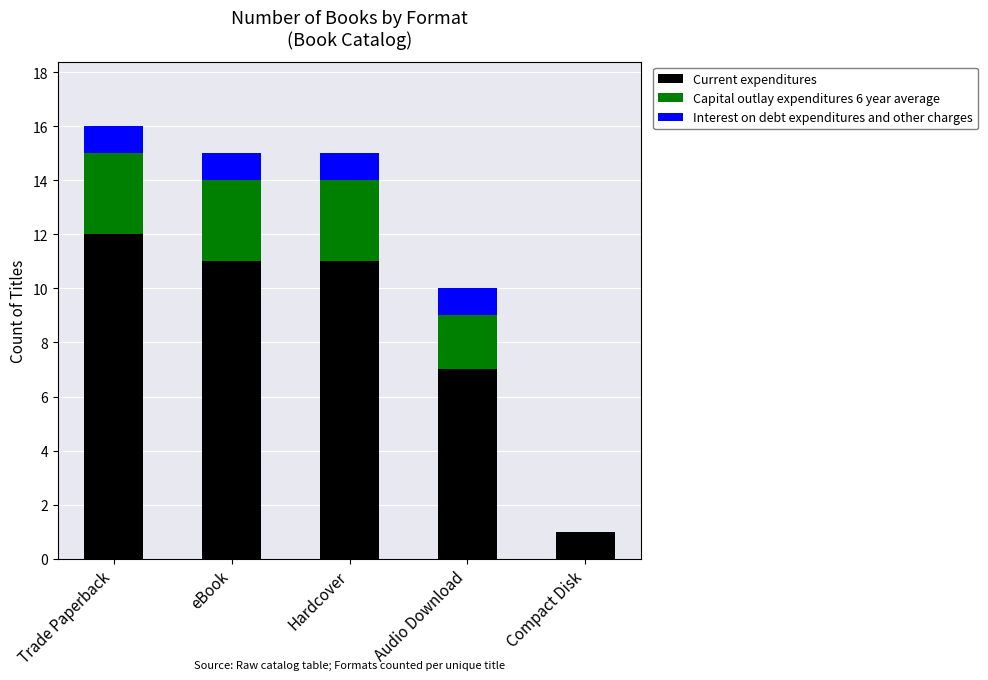

Count the number of data series in this chart.

3